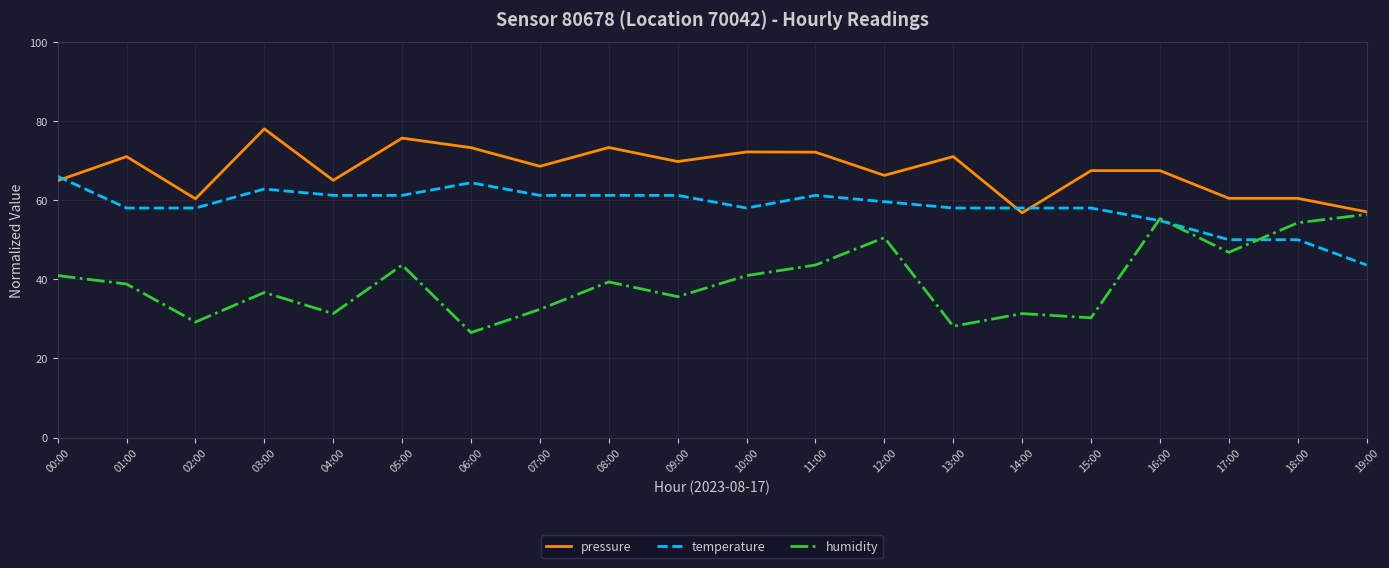

Which category has the lowest value in the temperature series?

19:00